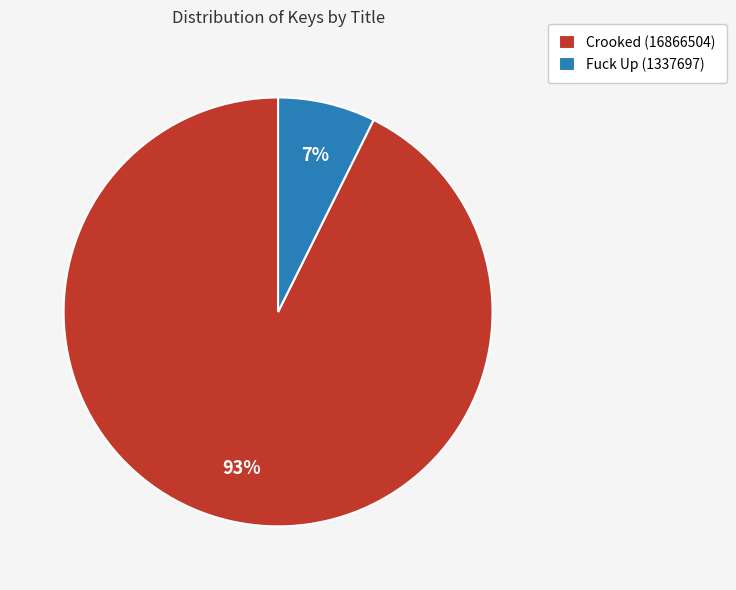

The Fuck Up (1337697) slice represents 14% of the pie. True or false?

False